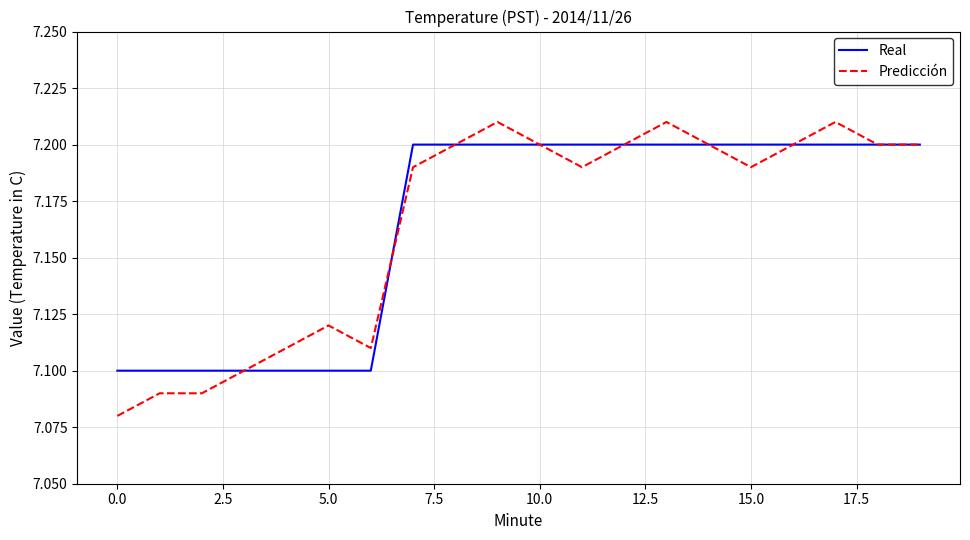

True or false: Predicción has more than 1 interior local peaks.

True